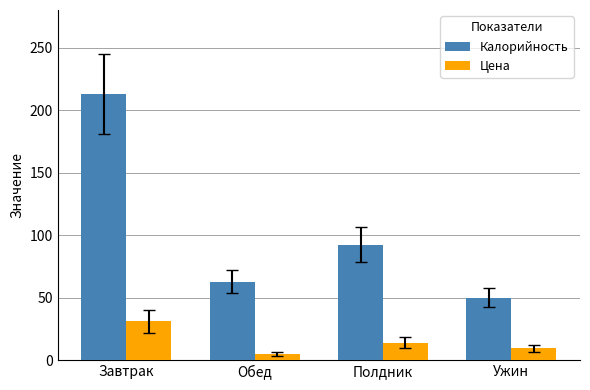

At which label does Калорийность reach its minimum?

Ужин